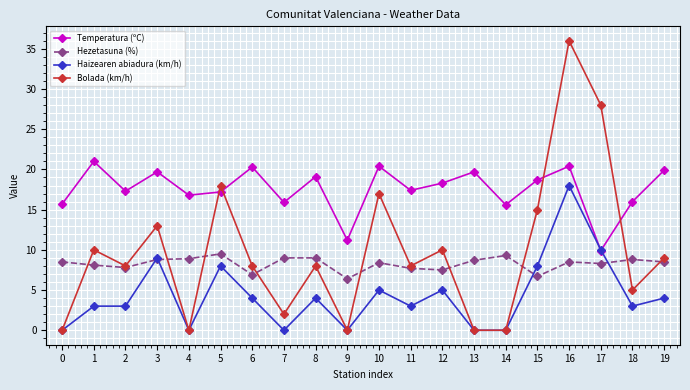

Count the number of data series in this chart.

4